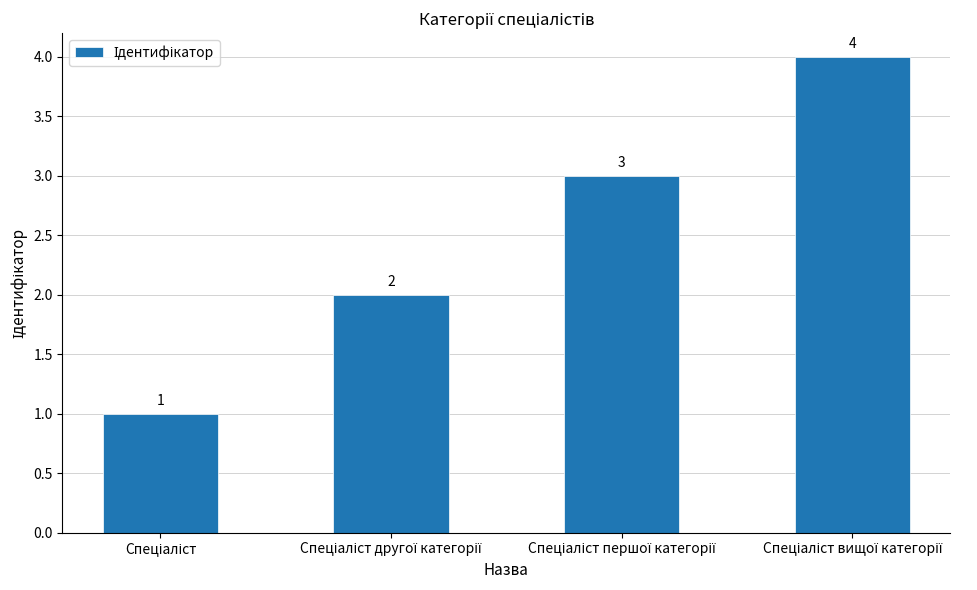

Count the values in the range 2 to 4.

3